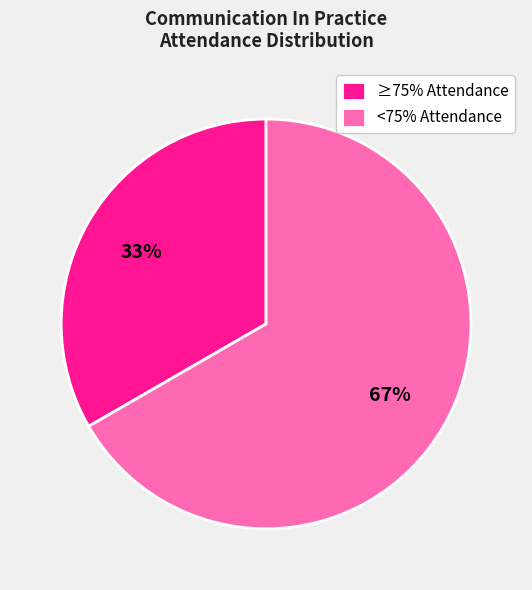

To the nearest percent, what is the combined percentage of ≥75% Attendance and <75% Attendance?

100%